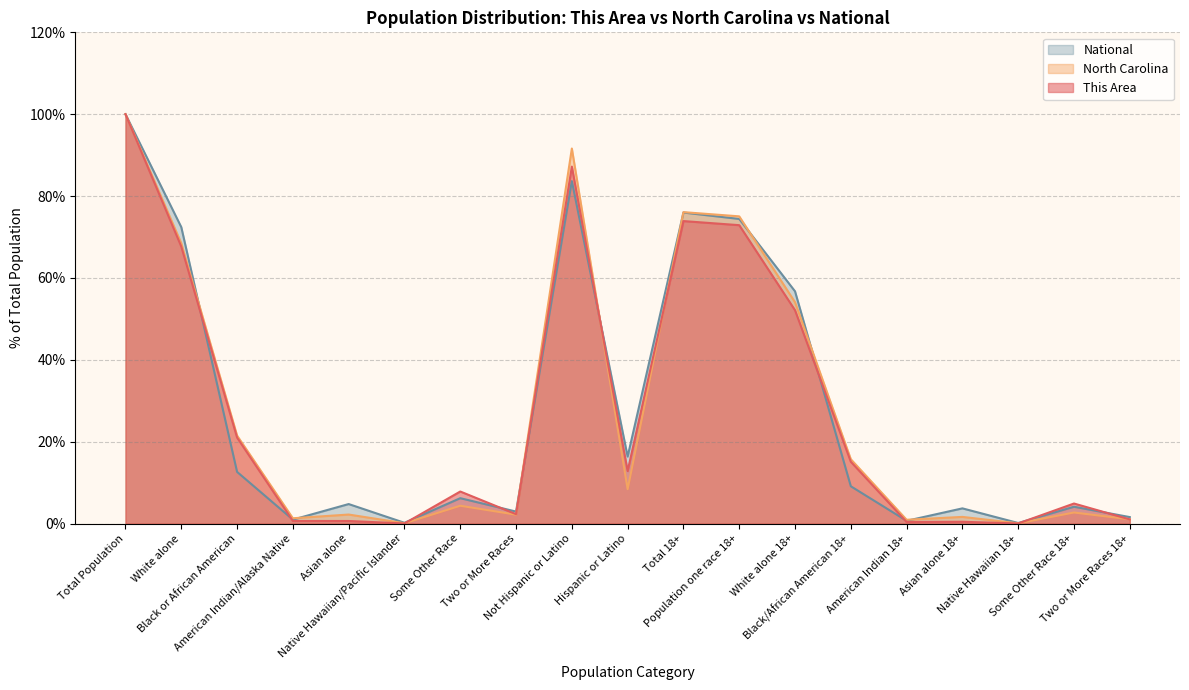

Is the value of This Area at Asian alone 18+ greater than the value of North Carolina at Population one race 18+?

No